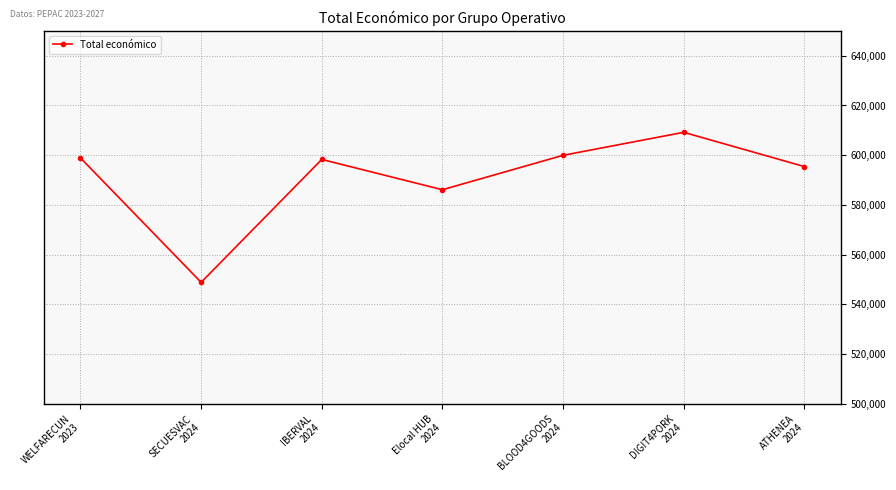

The value at SECUESVAC
2024 is 548889. True or false?

True